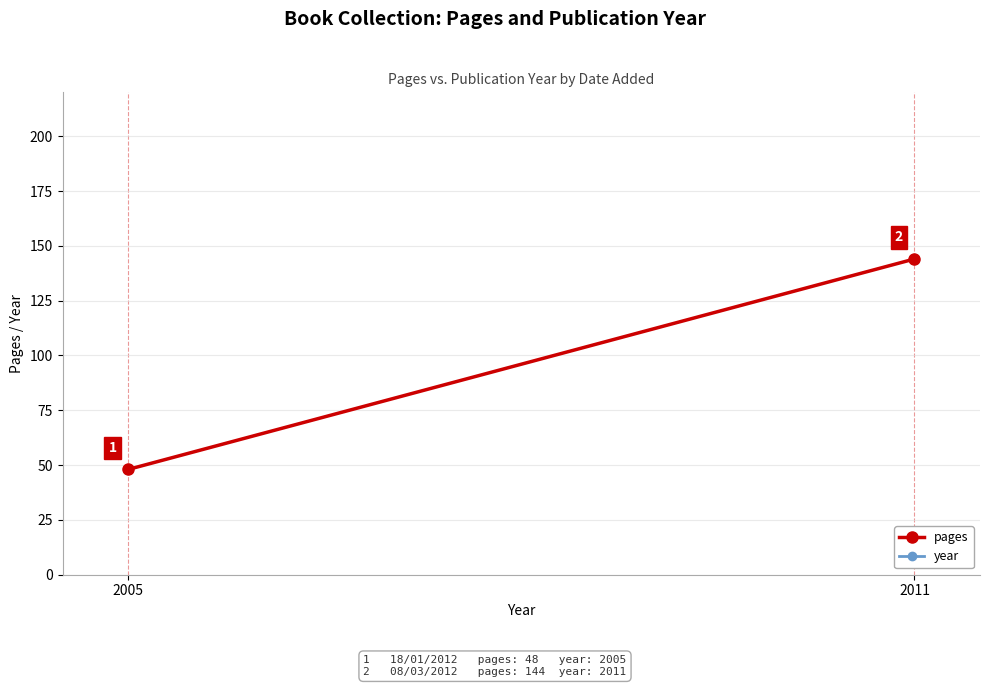

Which series has the largest range (max minus min)?

pages